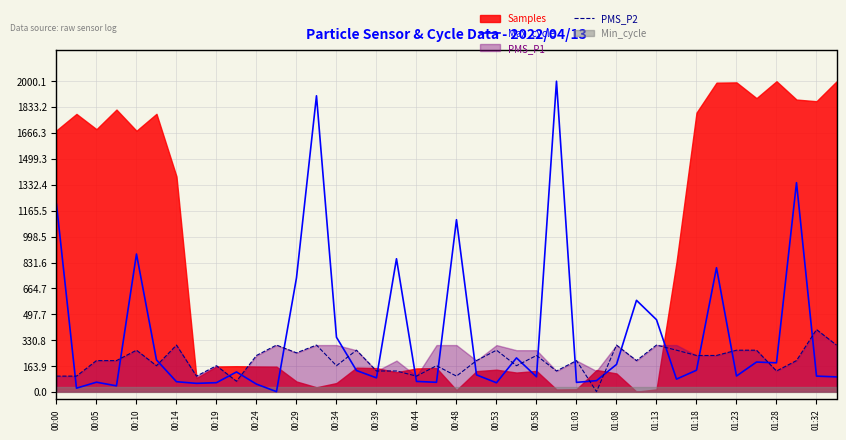

What is the approximate value of PMS_P2 at 01:23?

267.0